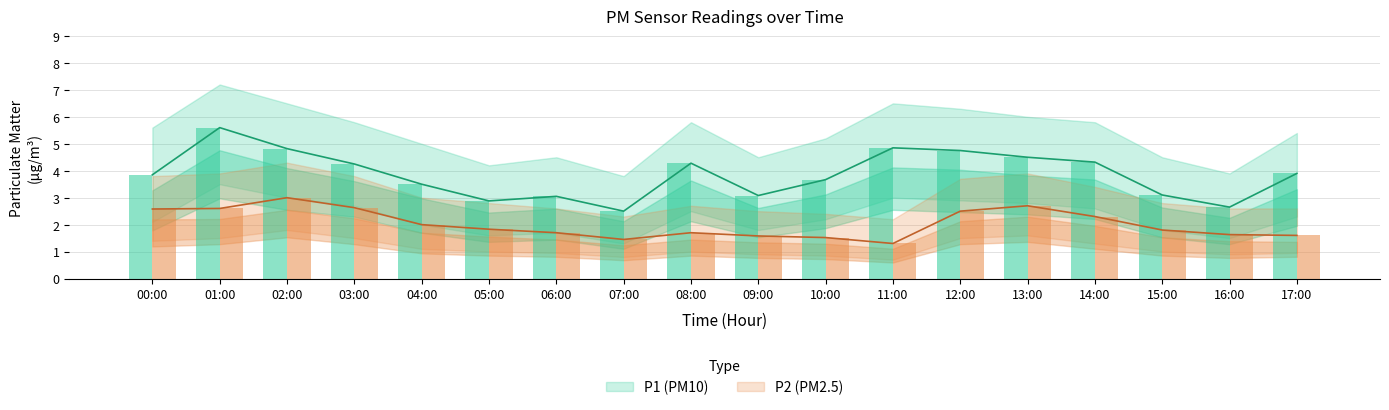

Are the bars horizontal?

No